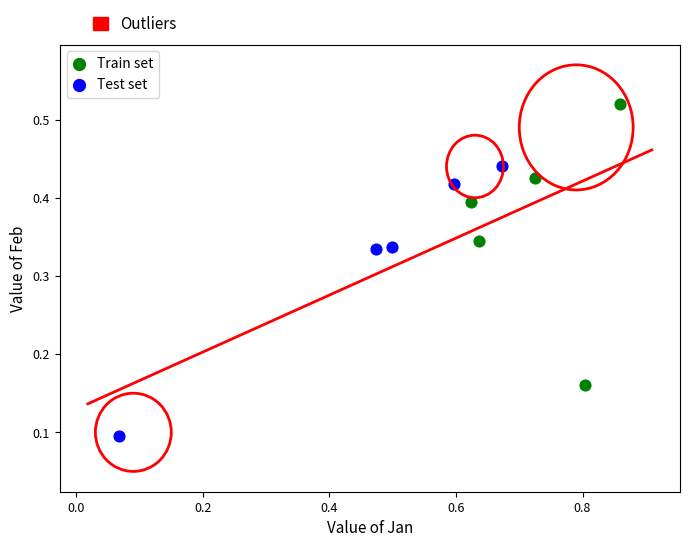

Which series contains the lowest Y value?

Test set